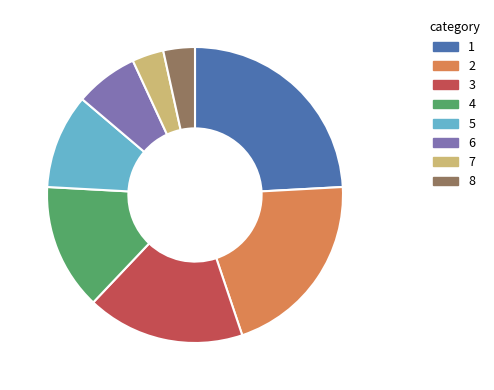

Does any single category account for the majority?

No